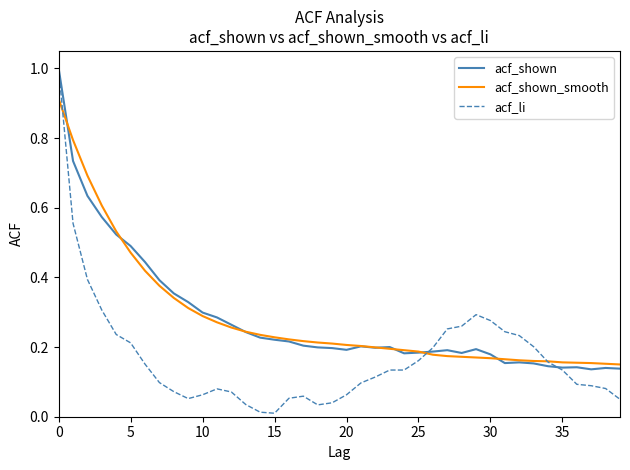

What is the maximum value shown in the chart?

1.0